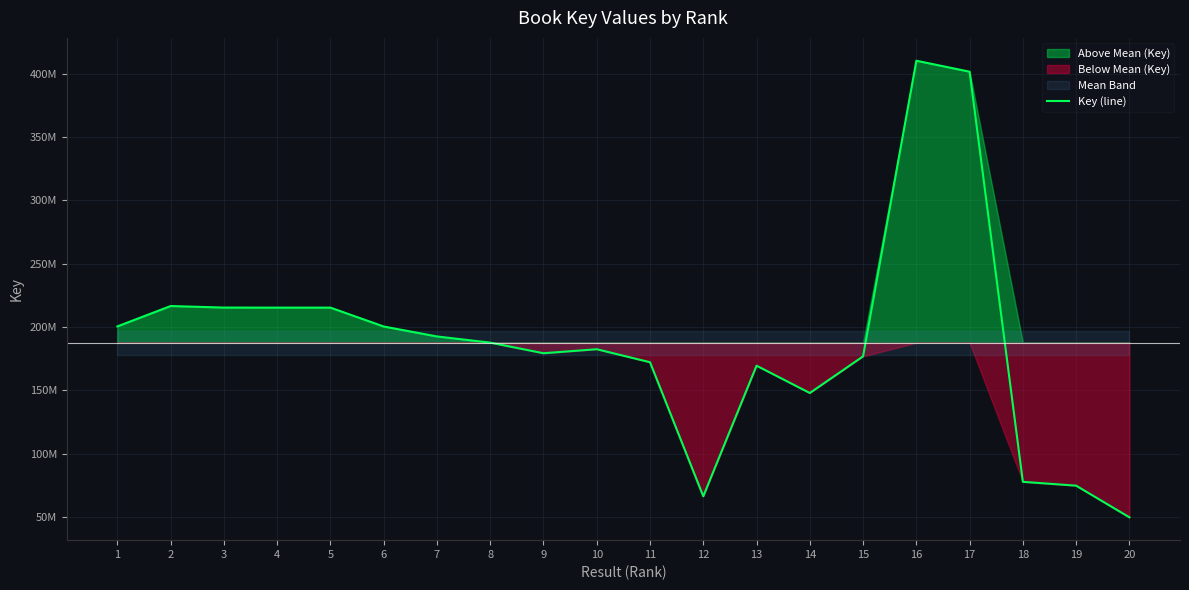

Rank the categories by value from lowest to highest.

20, 12, 19, 18, 14, 13, 11, 15, 9, 10, 8, 7, 6, 1, 5, 4, 3, 2, 17, 16